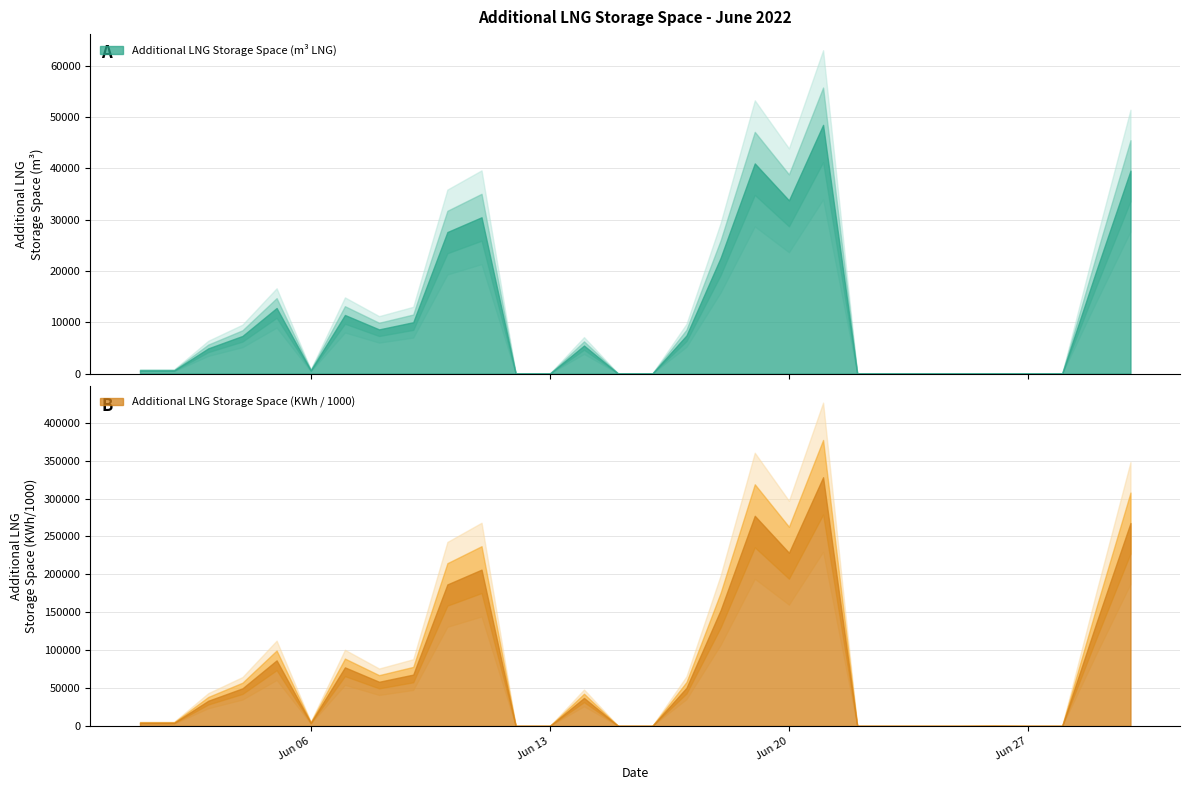

At which label does Additional LNG Storage Space (KWh / 1000) reach its minimum?

2022-06-12